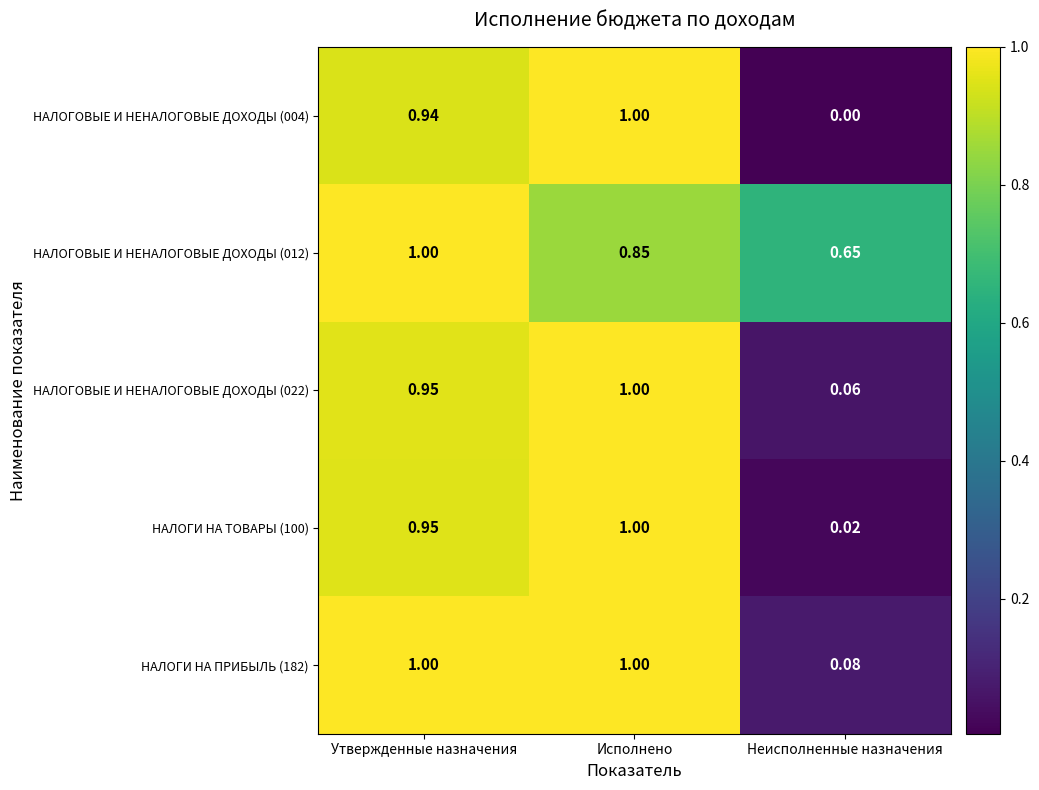

Is the value of НАЛОГИ НА ПРИБЫЛЬ (182) at Неисполненные назначения greater than the value of НАЛОГОВЫЕ И НЕНАЛОГОВЫЕ ДОХОДЫ (012) at Исполнено?

No